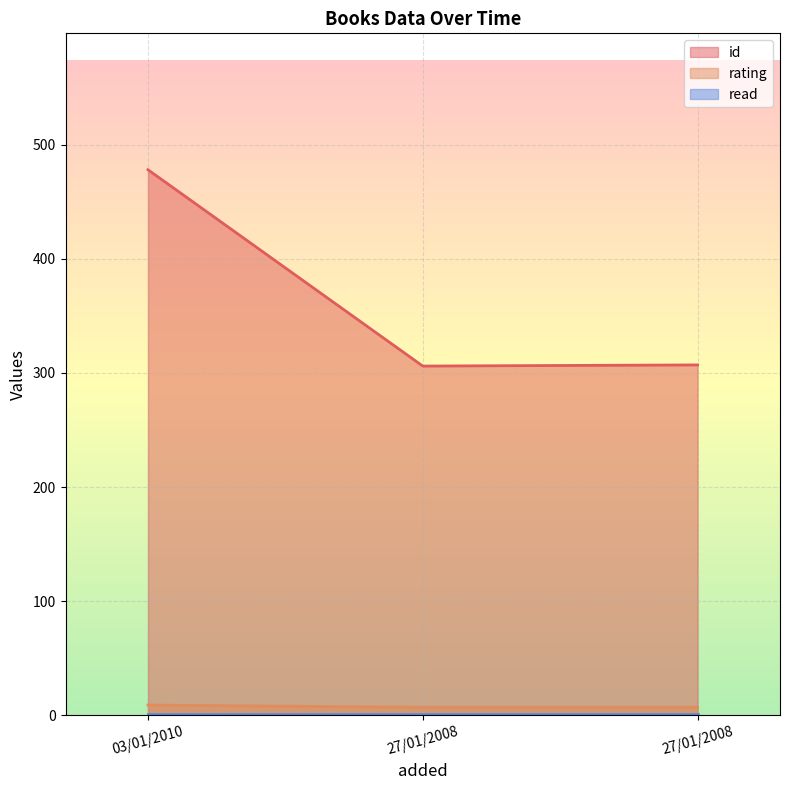

What value does the id series have at 27/01/2008?

307